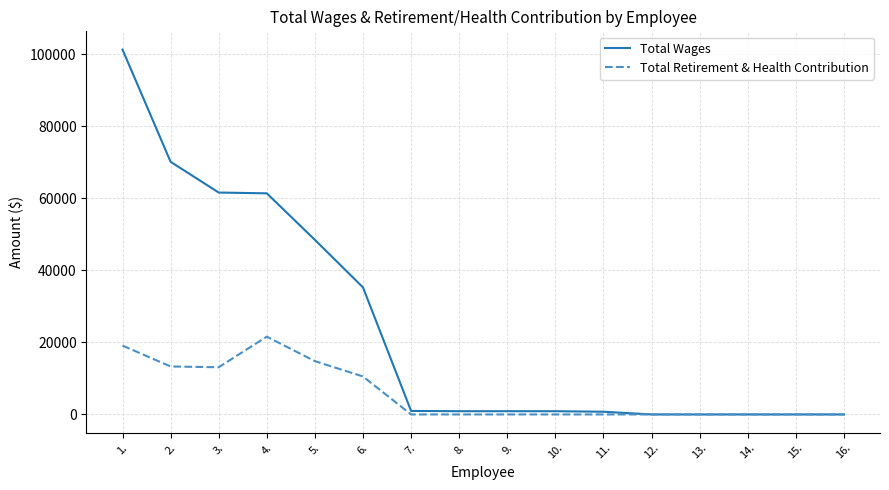

At which category is the sum across all series the highest?

1.